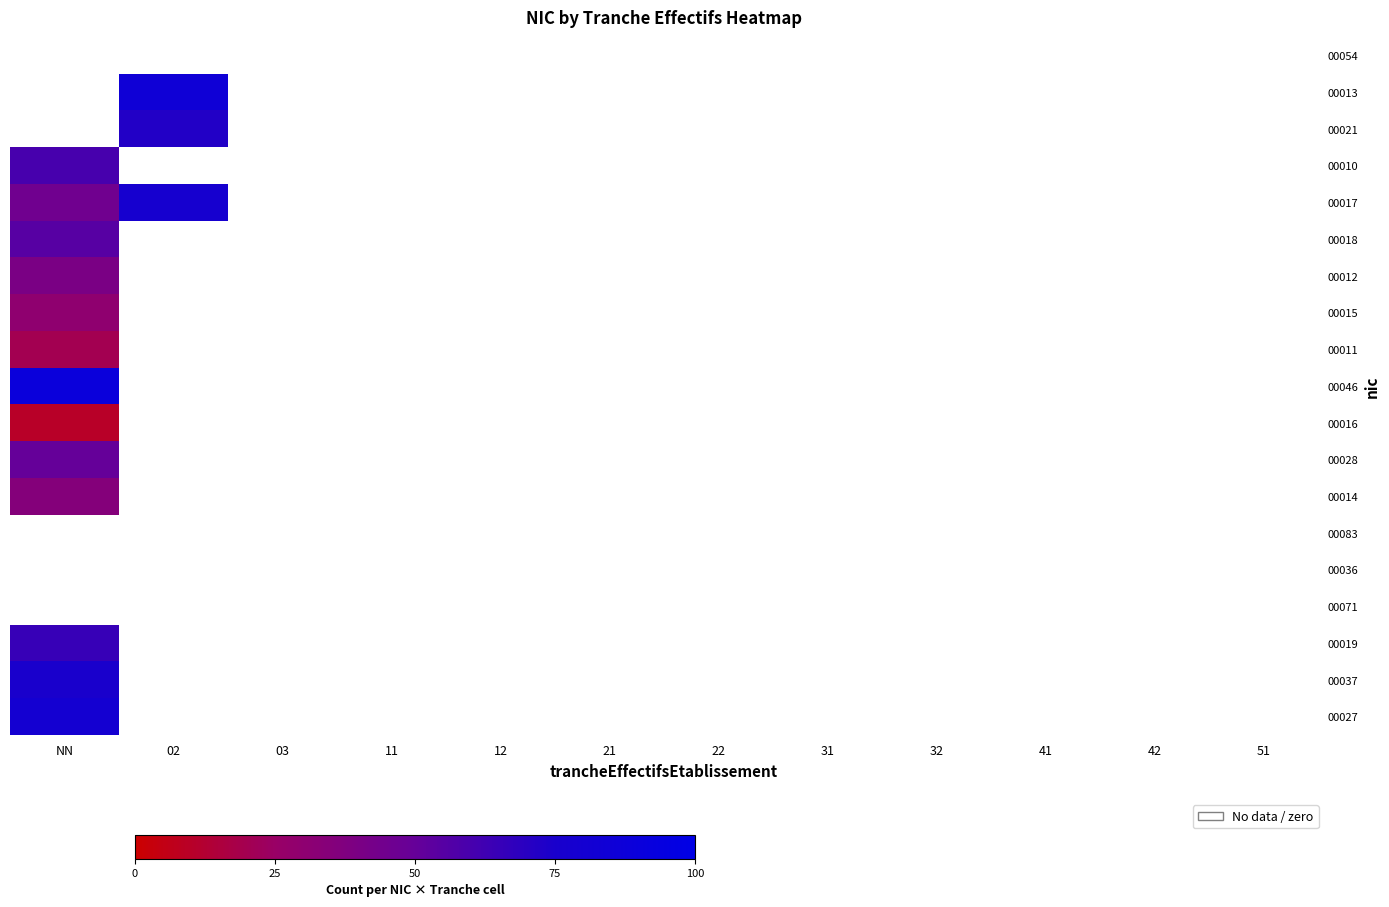

Which category has the lowest value in the 00071 series?

NN